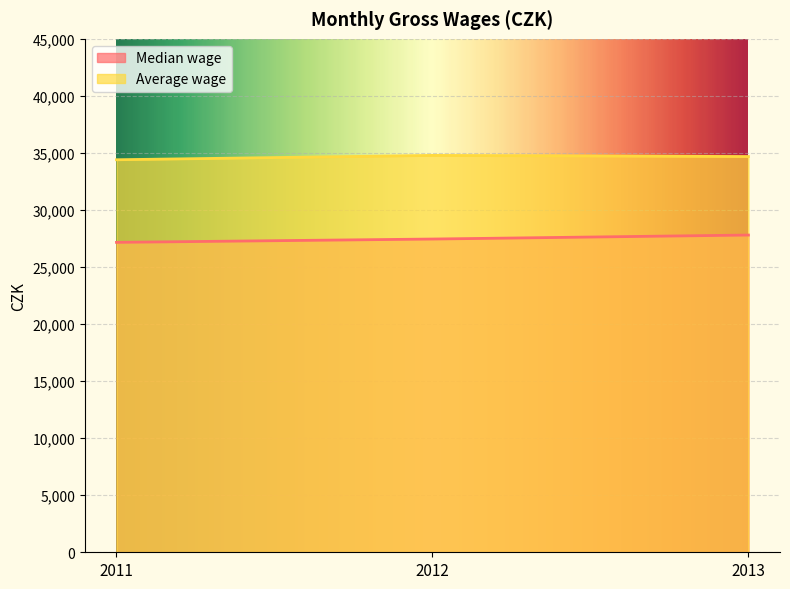

Which series has the largest total across all categories?

Average wage